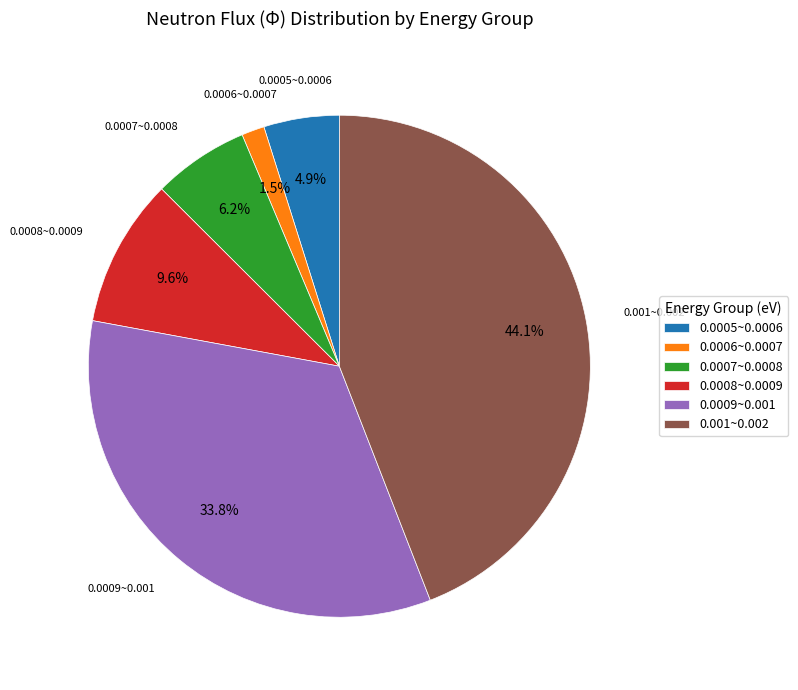

What percentage do 0.0007~0.0008 and 0.0009~0.001 together represent?

40.0%